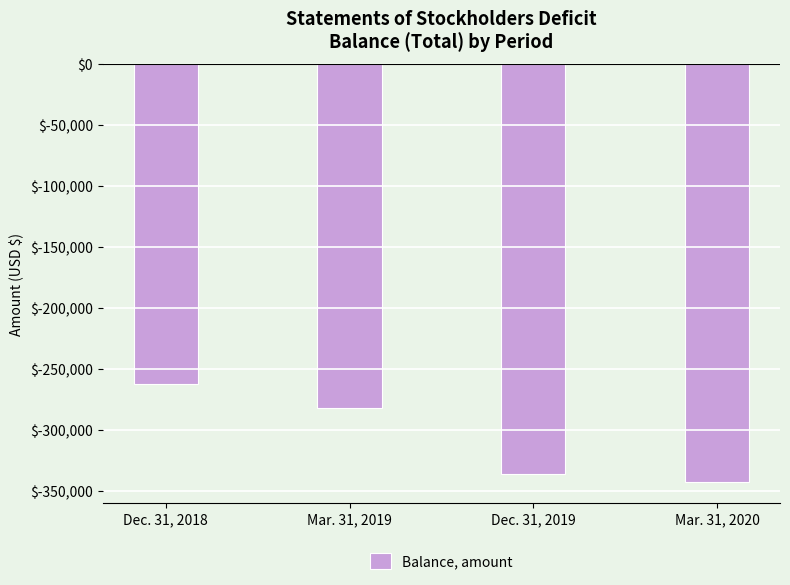

What is the sum of all values?

-1223468